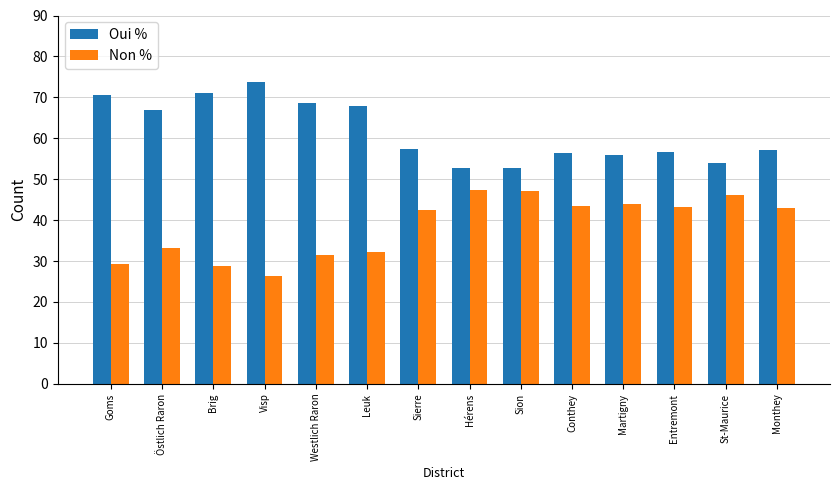

What is the difference between the Oui % values at Visp and St-Maurice?

19.8